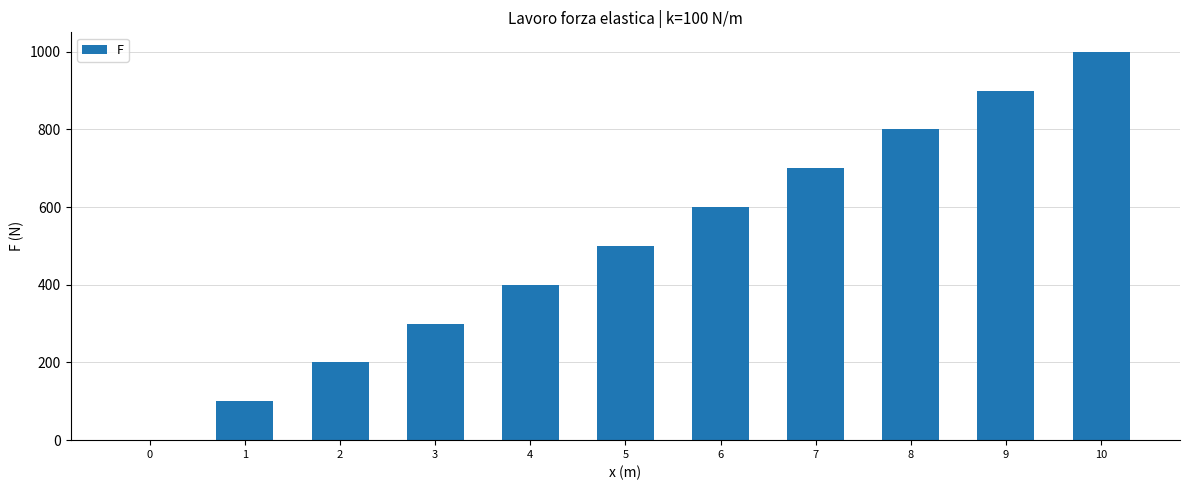

What is the maximum value shown in the chart?

1000